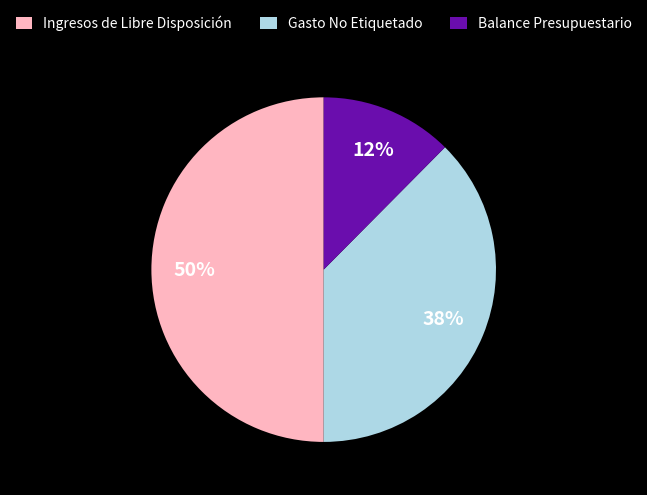

Rank the categories by value from highest to lowest.

Ingresos de Libre Disposición, Gasto No Etiquetado, Balance Presupuestario